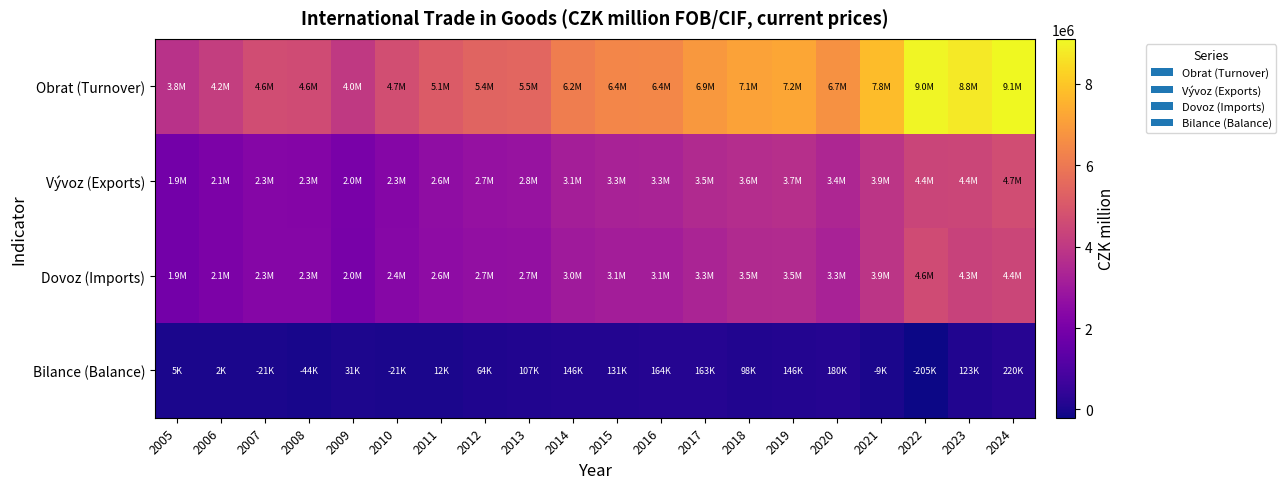

At which category does the chart reach its minimum across all series?

2022